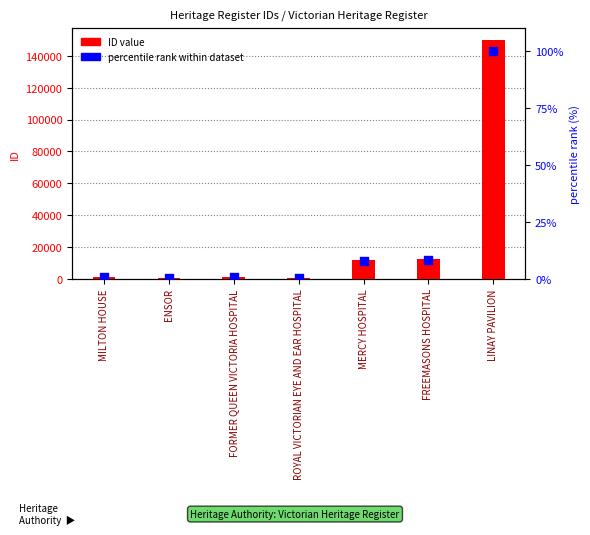

At how many categories does at least one series exceed 26905?

1